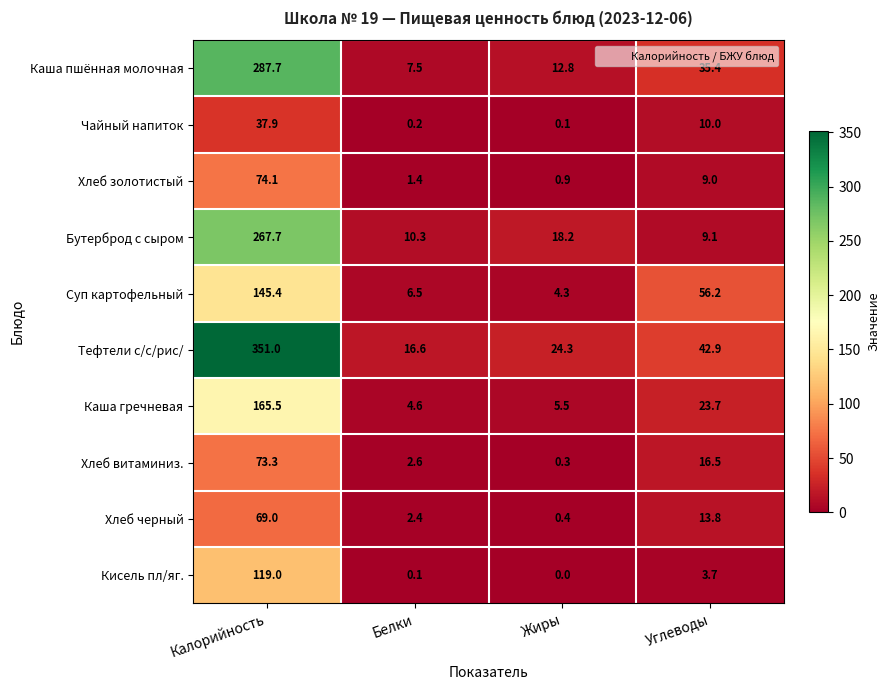

List the series in order of their peak value, highest first.

Тефтели с/с/рис/, Каша пшённая молочная, Бутерброд с сыром, Каша гречневая, Суп картофельный, Кисель пл/яг., Хлеб золотистый, Хлеб витаминиз., Хлеб черный, Чайный напиток